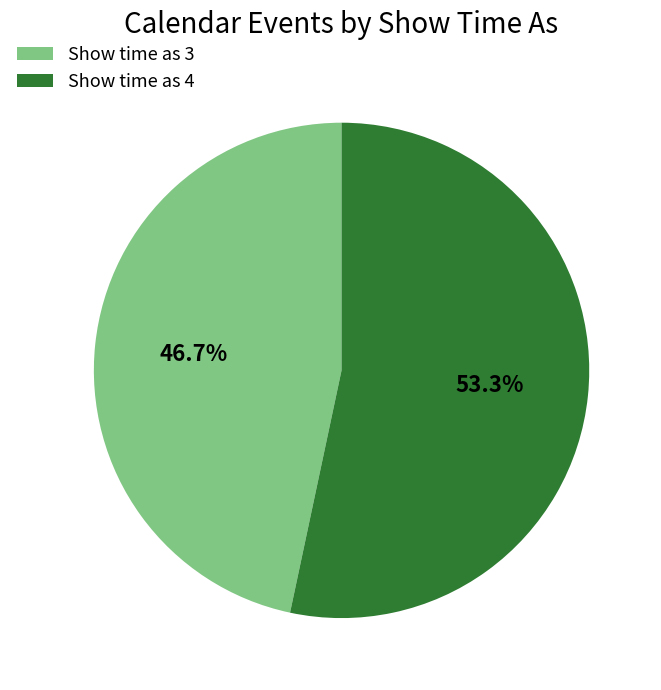

What portion of the pie excludes Show time as 4?

46.7%